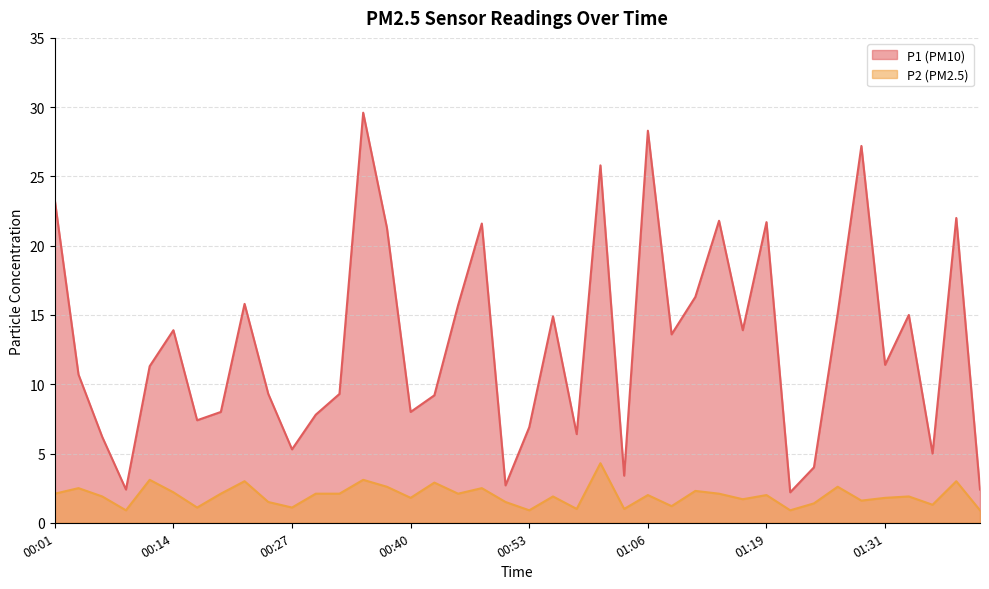

Which series has the widest spread of values?

P1 (PM10)